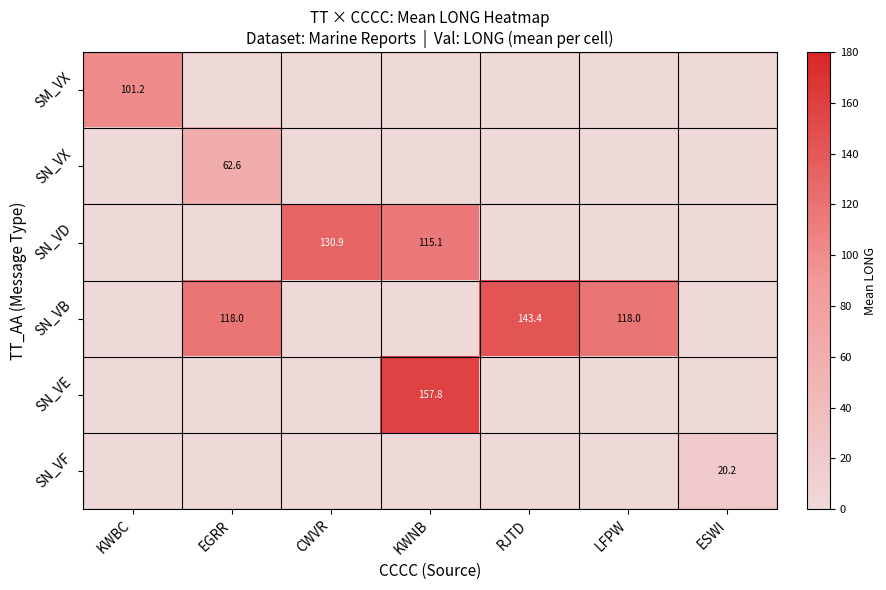

True or false: SN_VB has a value of 118.0 at EGRR.

True